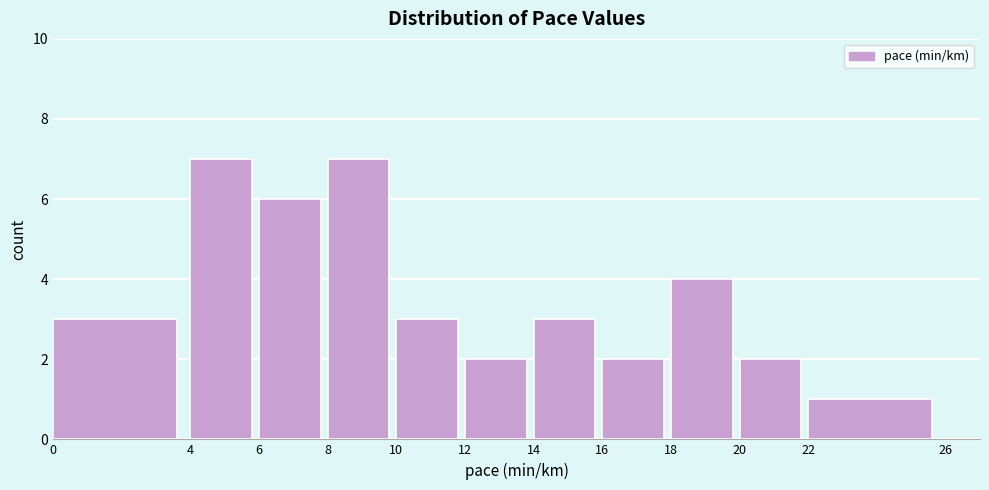

Reading left to right, list every bar in this chart as the range it spans on the x-axis followed by its height. The values are not printed on the chart, so give them approximately, as read against the axis.

0 to 4: 3
4 to 6: 7
6 to 8: 6
8 to 10: 7
10 to 12: 3
12 to 14: 2
14 to 16: 3
16 to 18: 2
18 to 20: 4
20 to 22: 2
22 to 26: 1